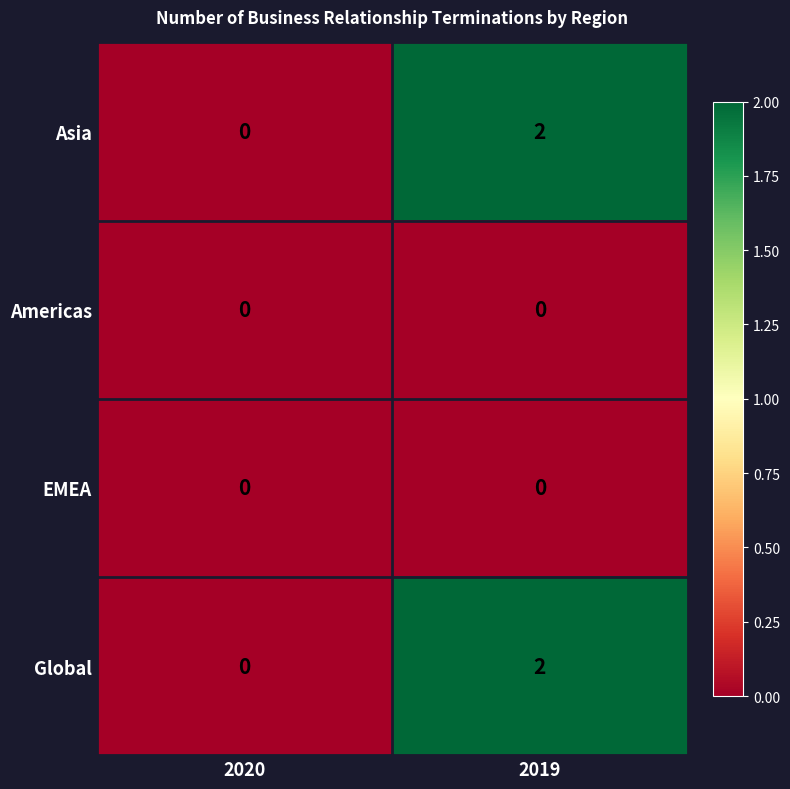

Where is Asia nearest to the value 1?

2020